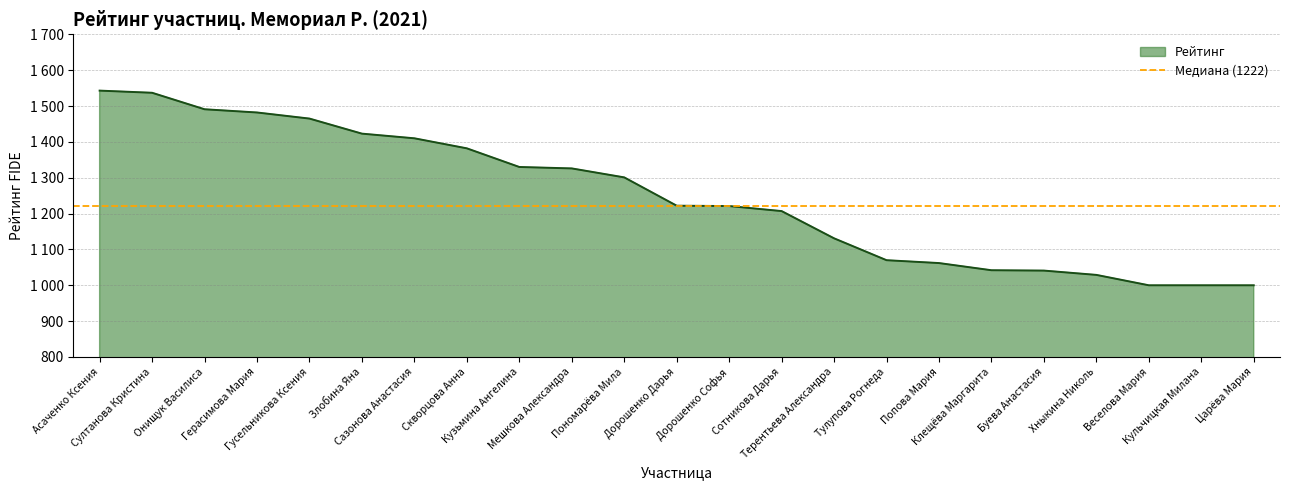

Reading left to right, list all the values displayed in this chart.

1543	1537	1491	1482	1465	1423	1410	1382	1330	1326	1301	1222	1221	1207	1131	1070	1062	1042	1041	1029	1000	1000	1000